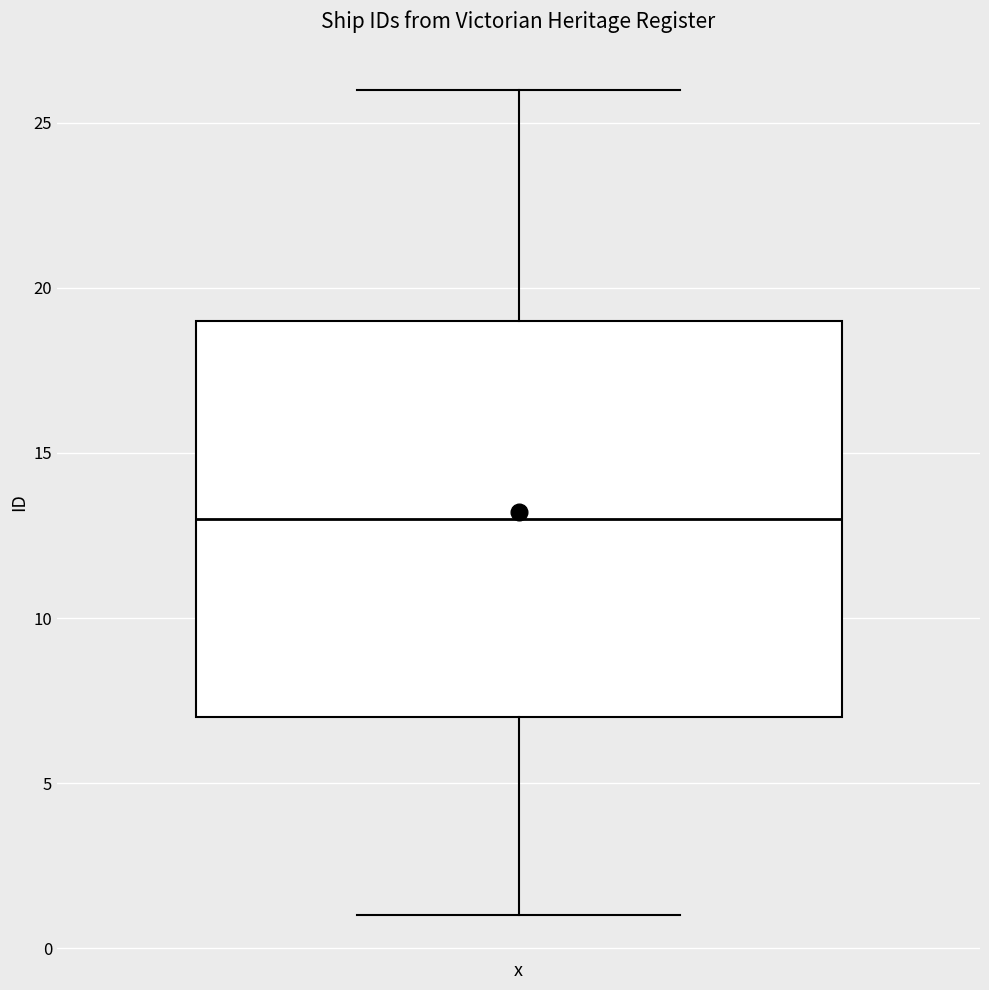

Read this box plot against the y-axis: the position of the median line, the range covered by the box, and the ends of both whiskers. The values are not printed on the chart, so give them approximately, as read against the axis.

median 13, box 7 to 19, whiskers 1 to 26